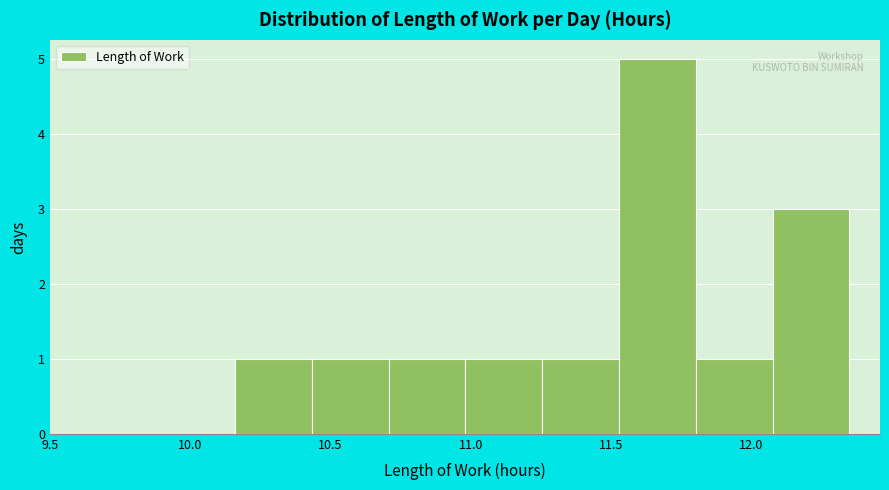

Which range on the x-axis has the tallest bar?

11.55 to 11.80